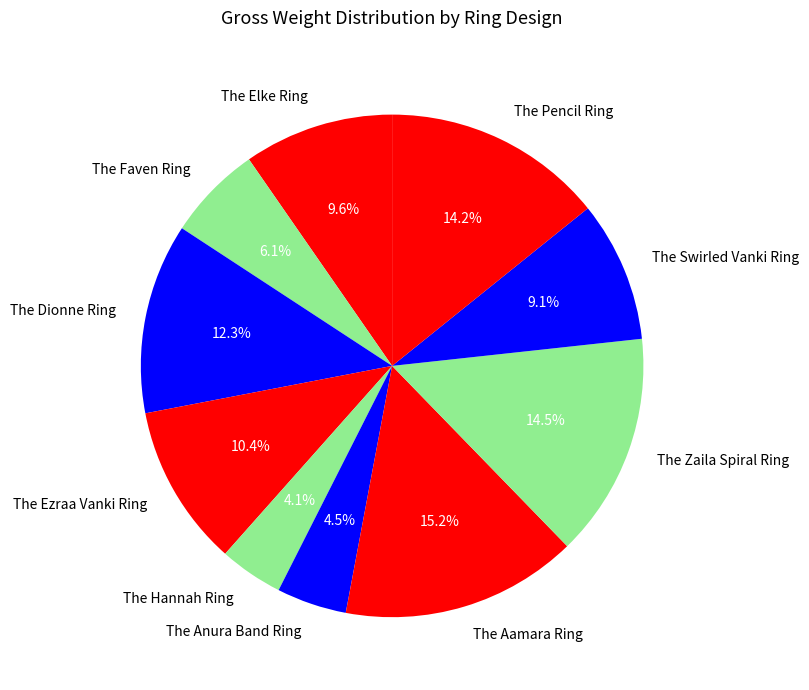

To the nearest percent, what percentage of the pie is The Faven Ring?

6%